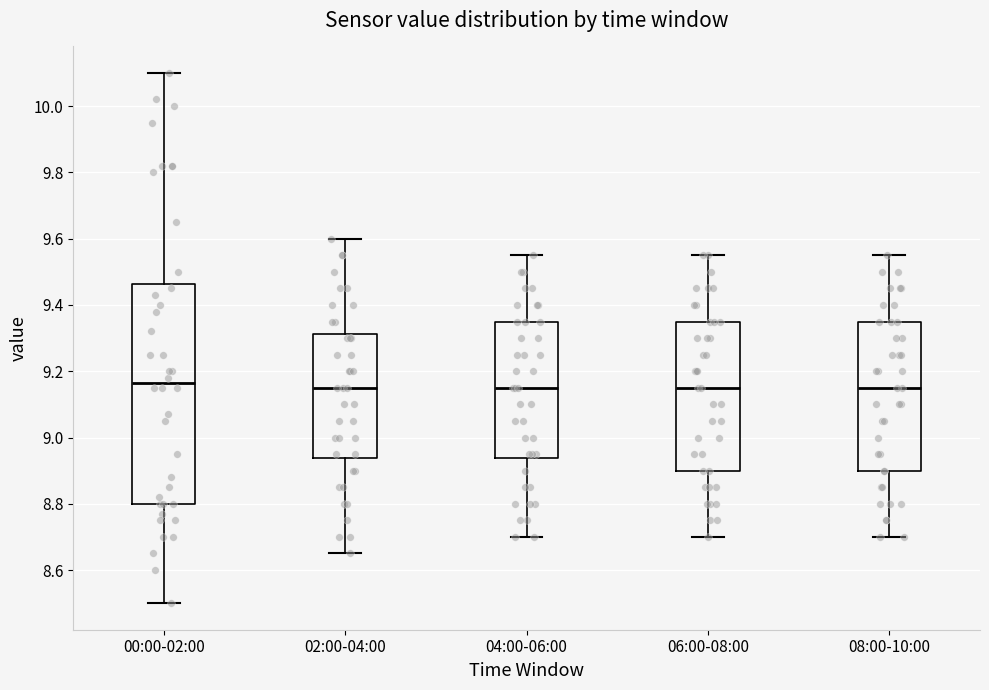

Comparing the boxes themselves (not the whiskers), which one is the tallest?

00:00-02:00